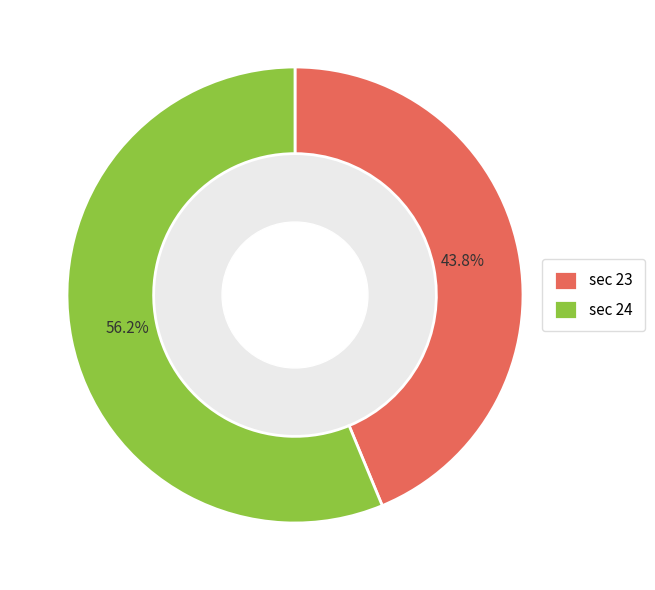

Which has a higher value, sec 24 or sec 23?

sec 24